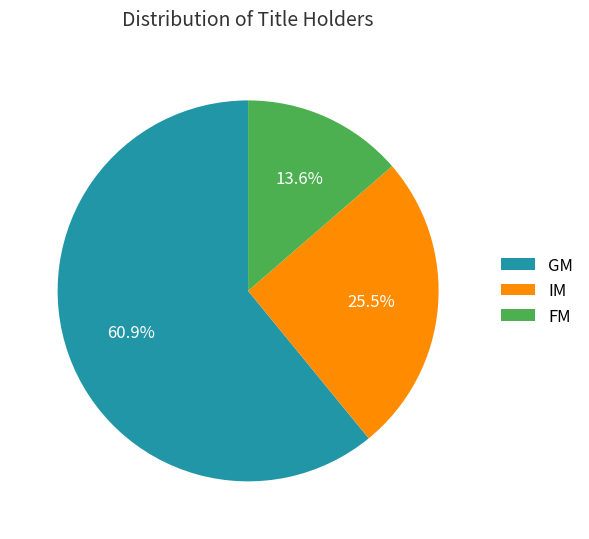

Does FM account for over 50% of the chart?

No